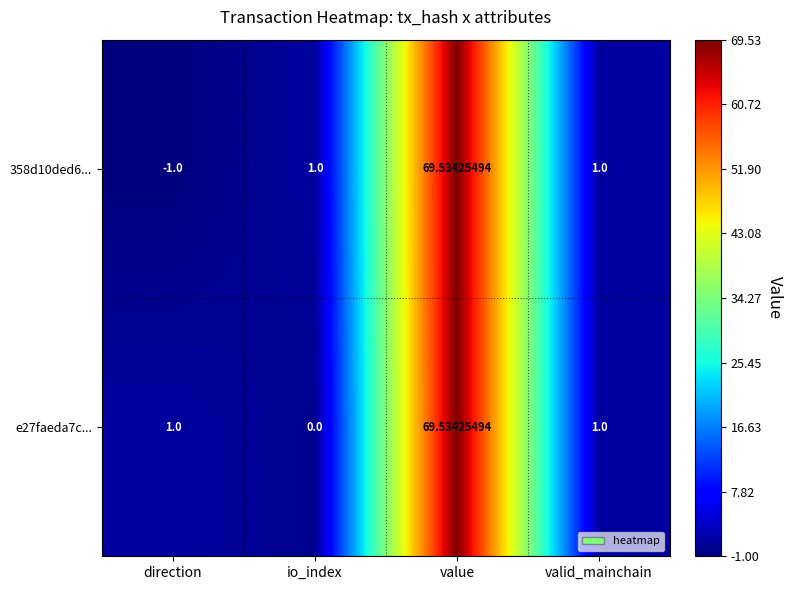

At which label does 358d10ded6... reach its minimum?

direction